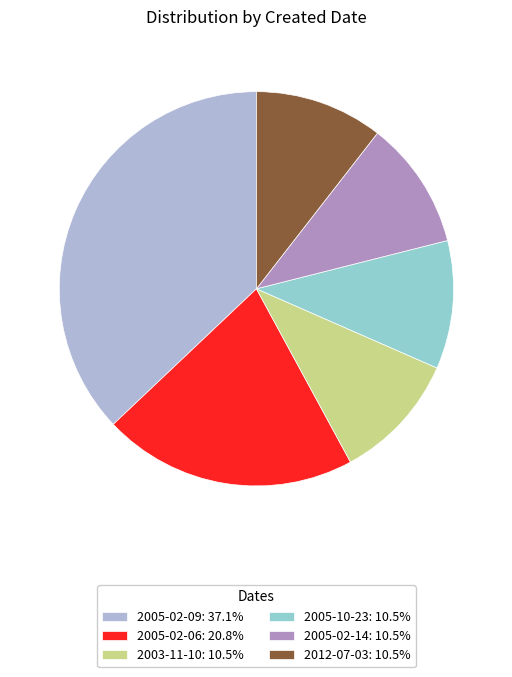

Is there a majority slice in this chart?

No